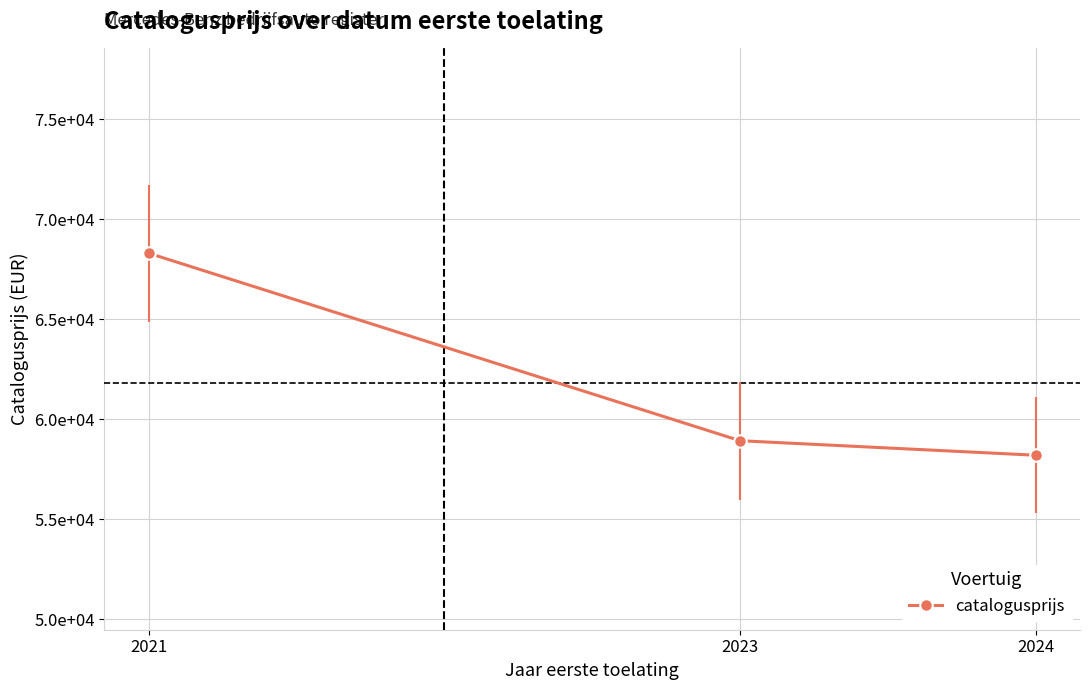

What is the approximate value at 2023?

58927